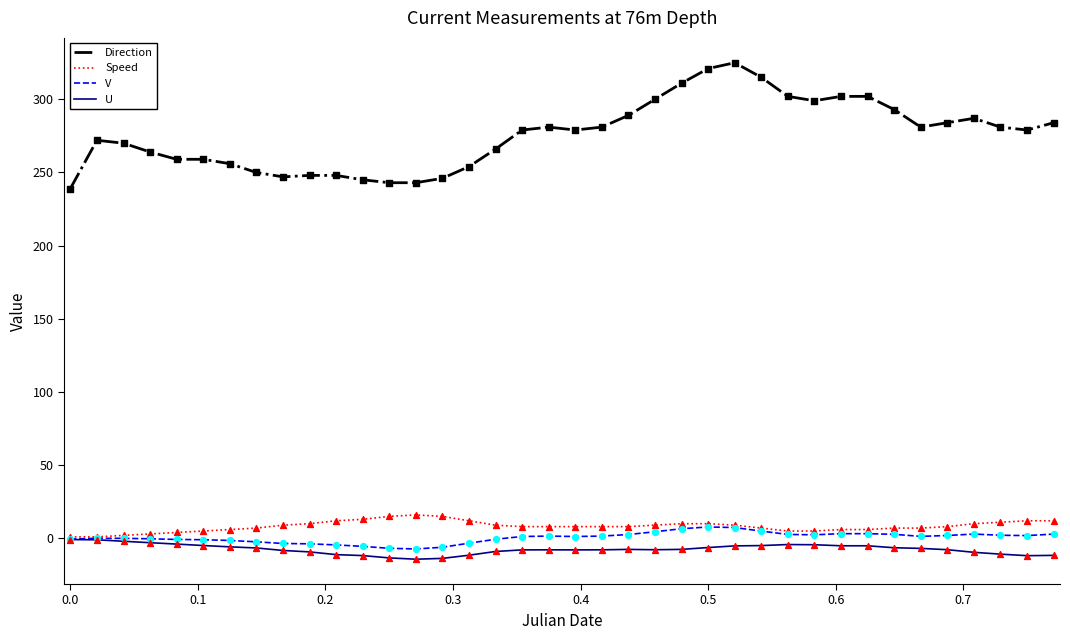

Which series has the widest spread of values?

Direction